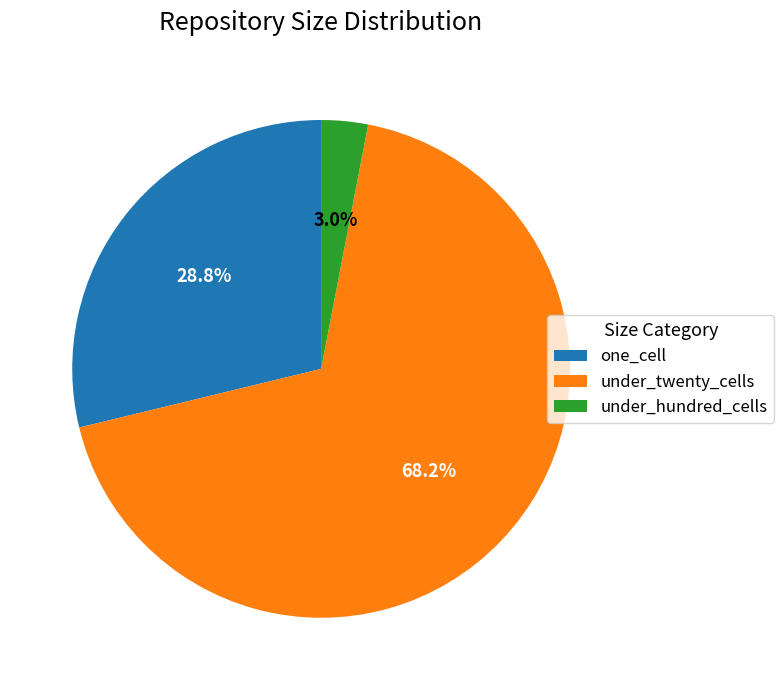

What is the majority slice?

under_twenty_cells